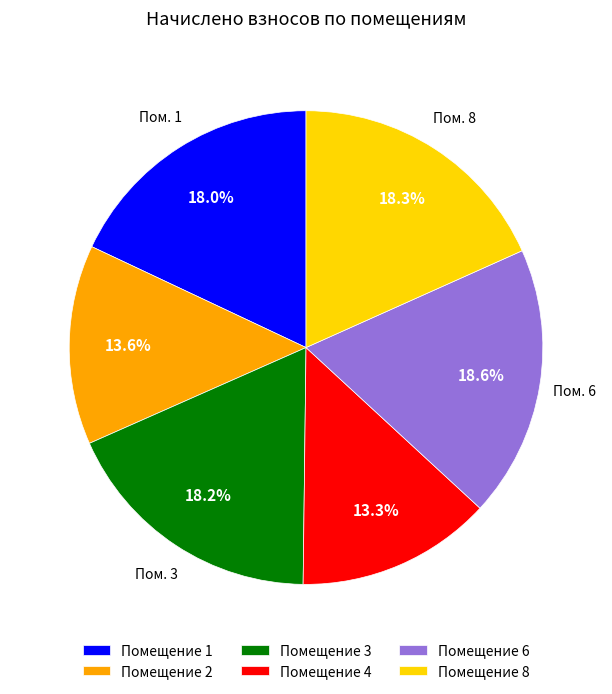

Combined, what portion of the pie is Помещение 2 and Помещение 3?

31.8%